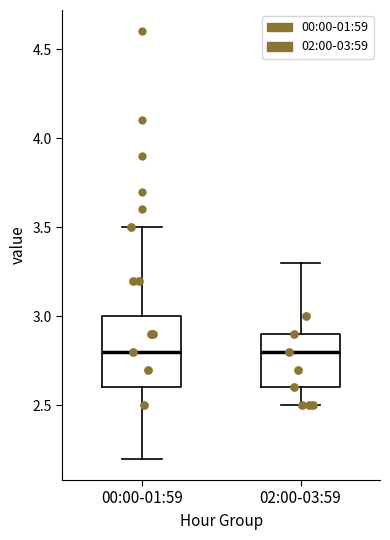

Reading left to right, read every box against the y-axis: the position of its median line, the range the box covers, and the ends of its whiskers. The values are not printed on the chart, so give them approximately, as read against the axis.

00:00-01:59: median 2.8, box 2.6 to 3.0, whiskers 2.2 to 3.5
02:00-03:59: median 2.8, box 2.6 to 2.9, whiskers 2.5 to 3.3